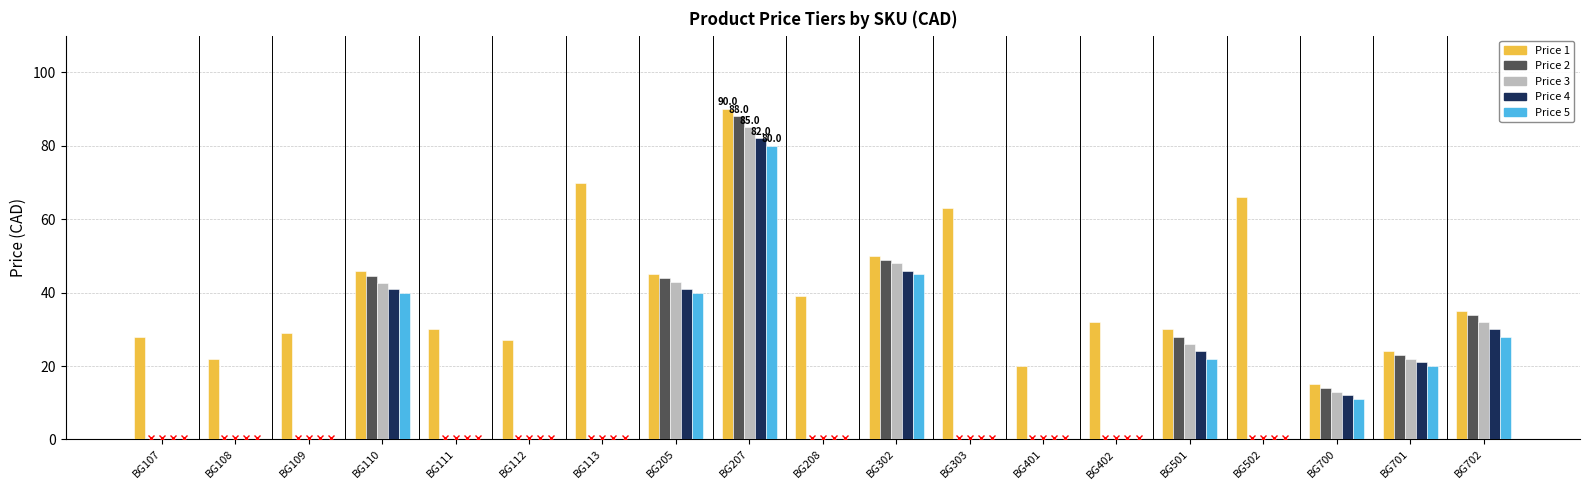

What is the total value across all series at BG401?

20.0